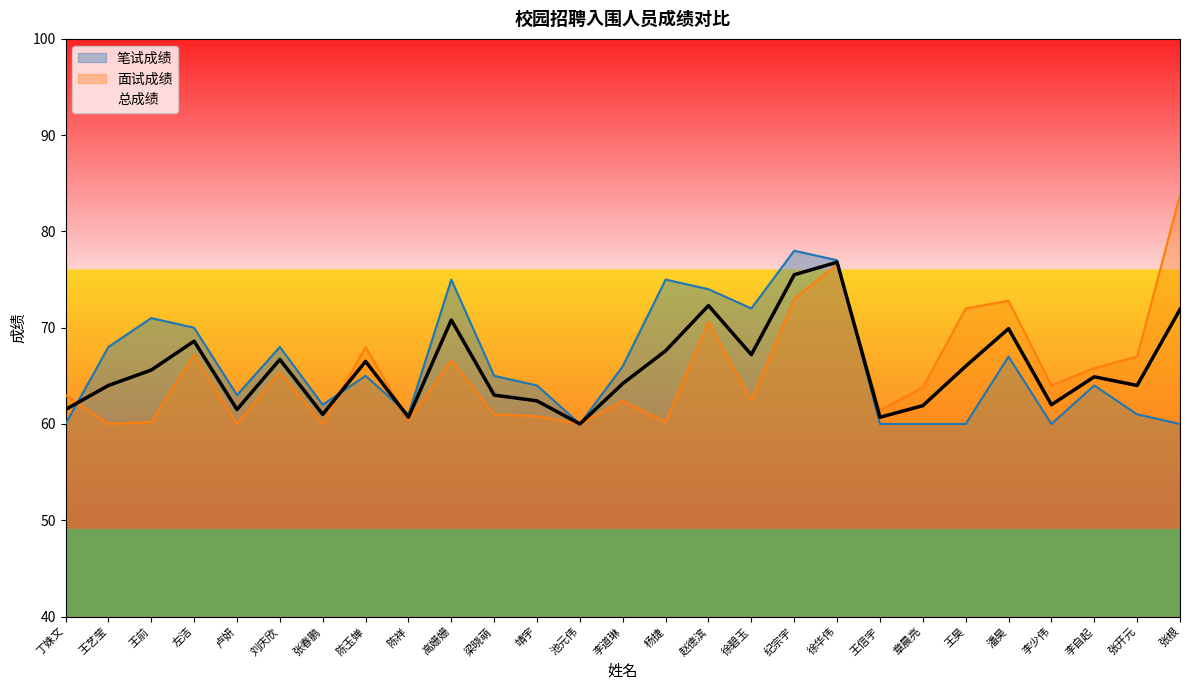

How many data points does each series have?

27